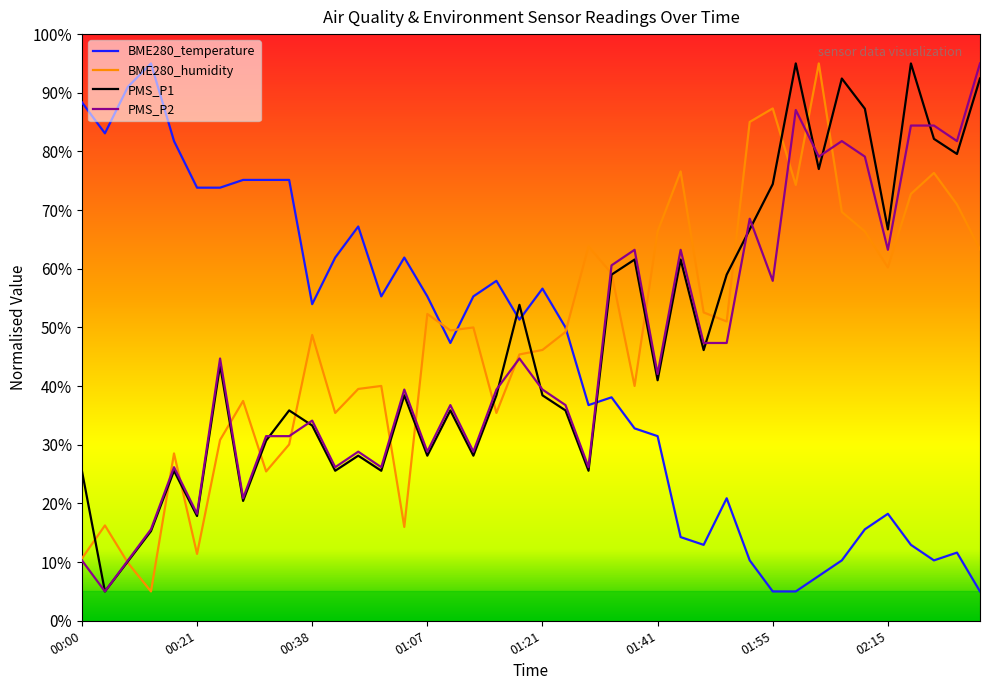

What is the lowest value of the BME280_humidity series?

5.0